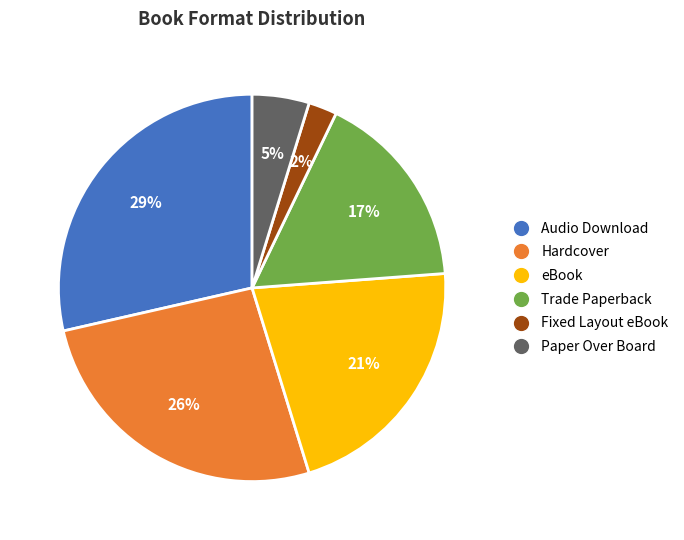

How many slices are in this pie chart?

6